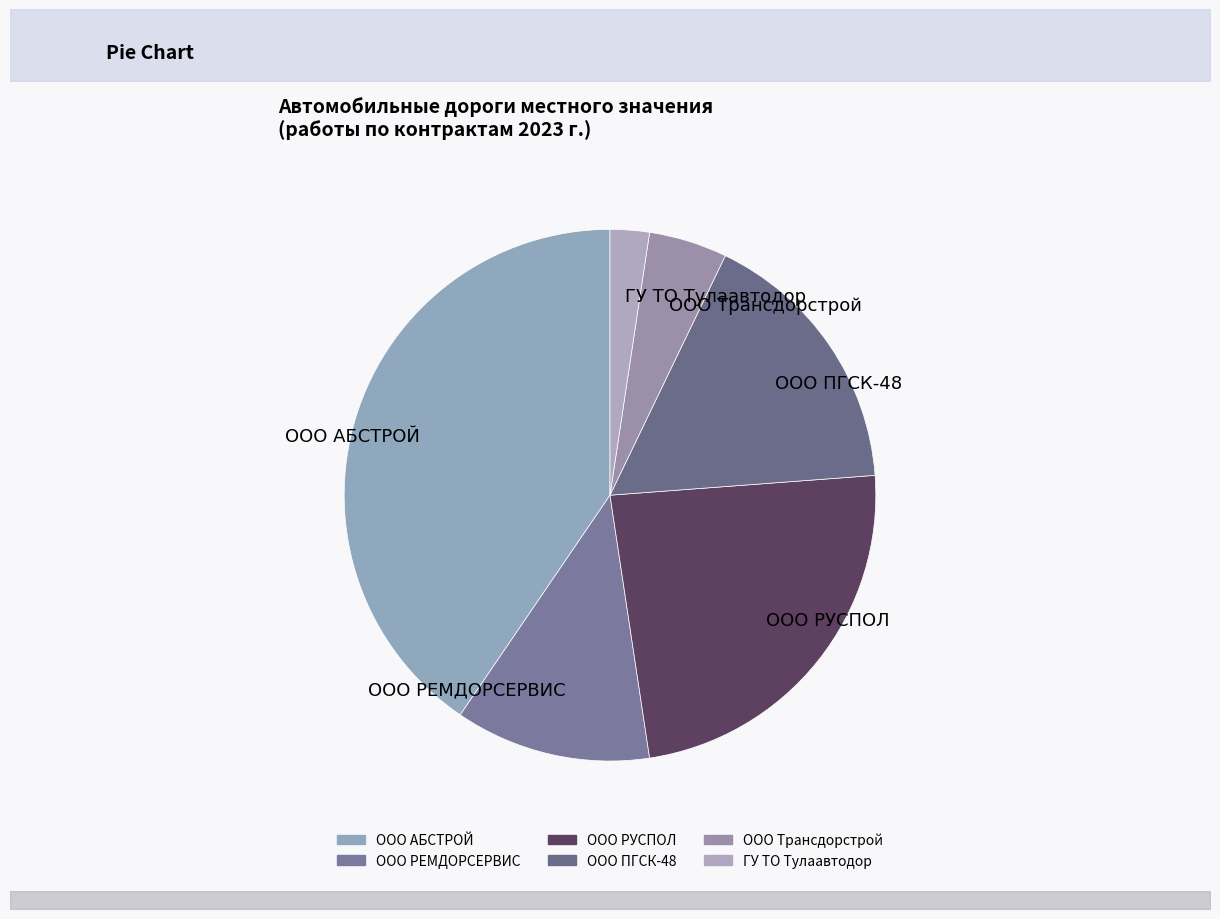

Does any single category account for the majority?

No